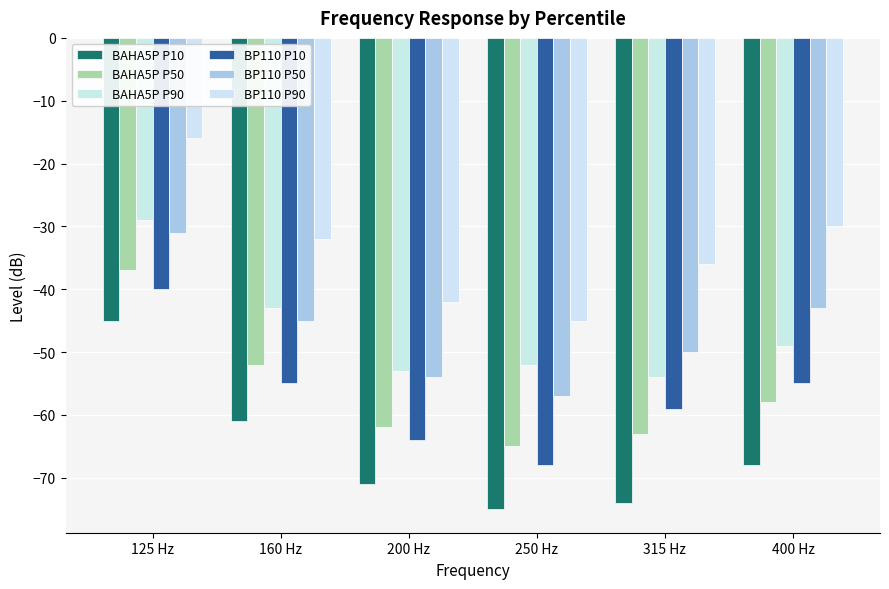

Rank the series at 160 Hz from highest to lowest value.

BP110 P90, BAHA5P P90, BP110 P50, BAHA5P P50, BP110 P10, BAHA5P P10